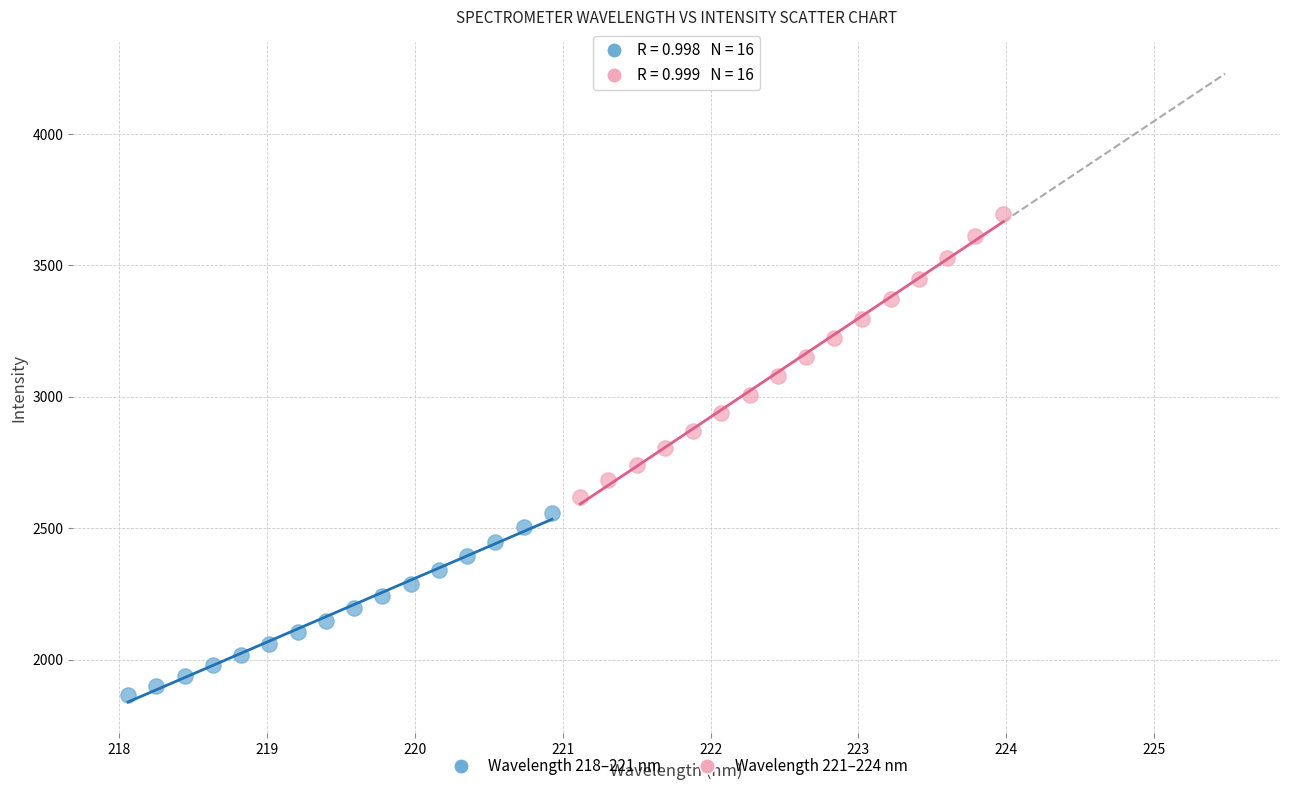

Which series has the widest spread of Y values?

Wavelength 221–224 nm